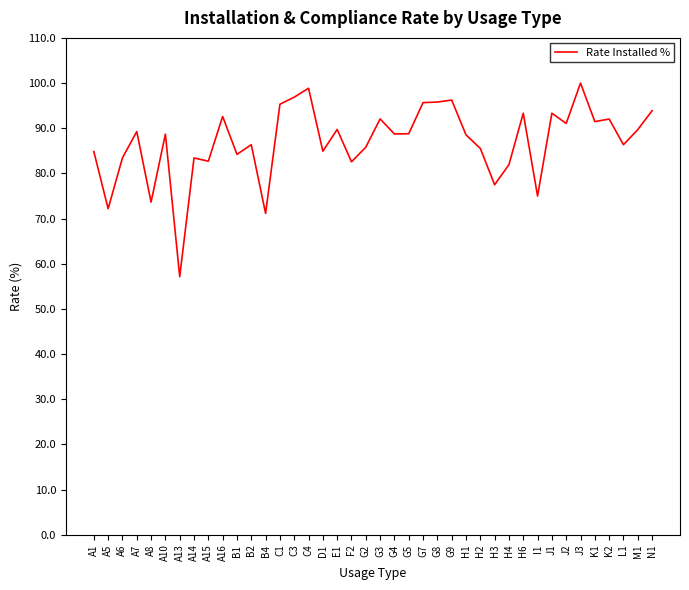

What position from the left is C3?

15